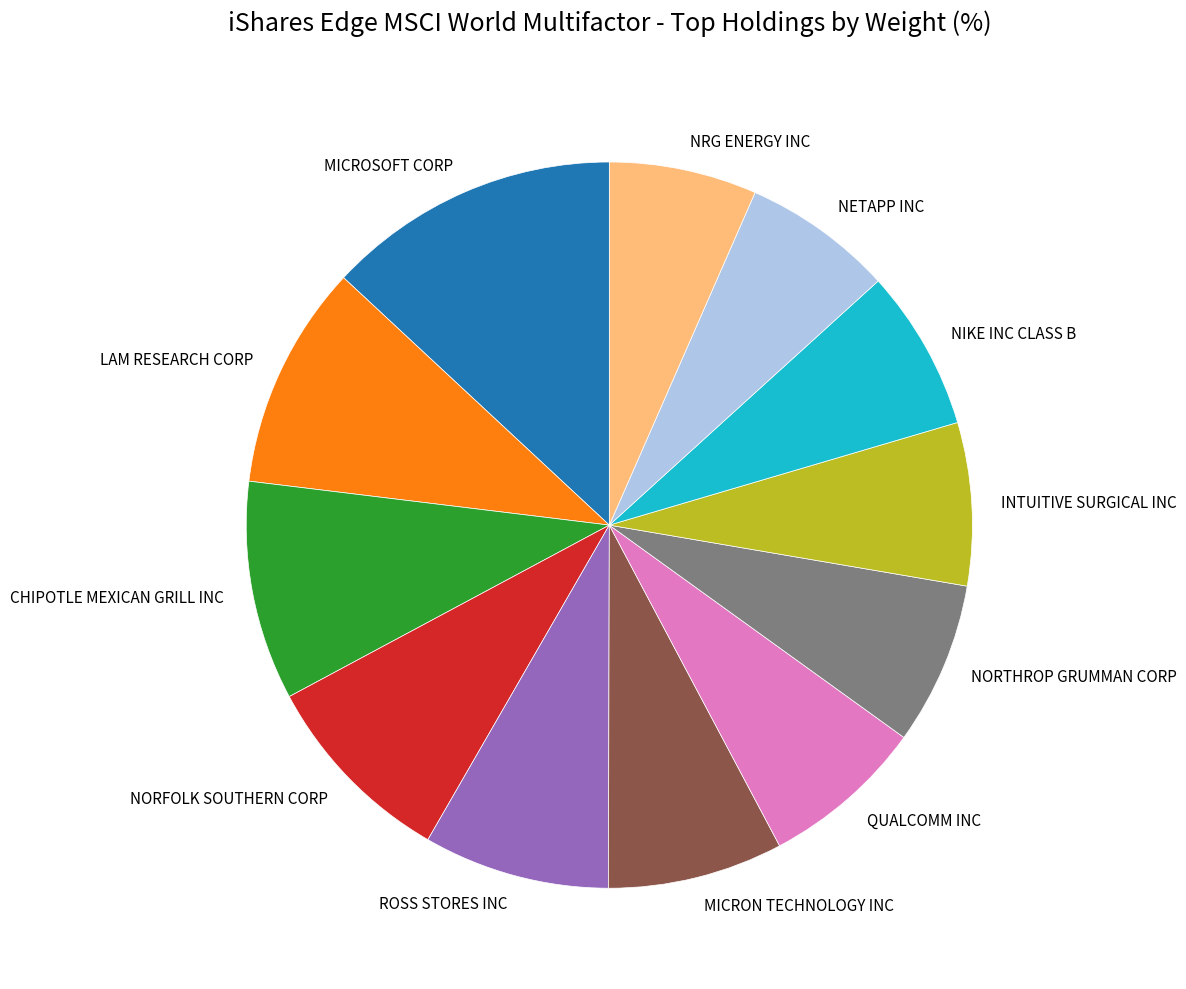

Does any single category account for the majority?

No